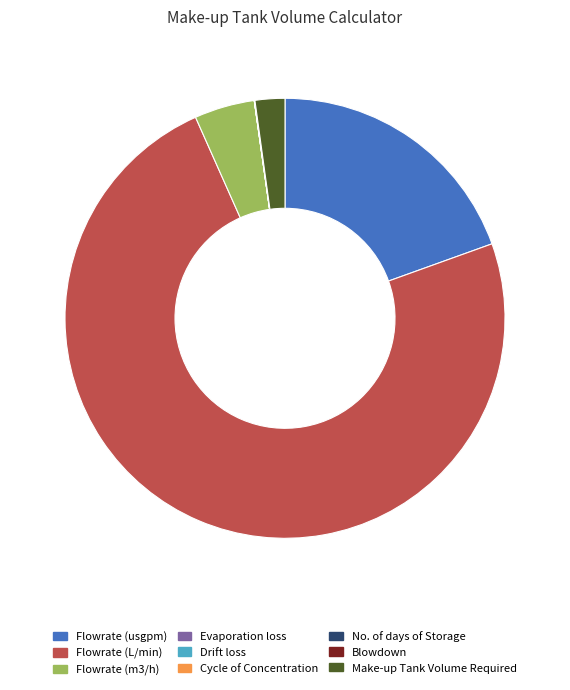

Do Flowrate (L/min) and Flowrate (m3/h) together represent more than half of the pie?

Yes